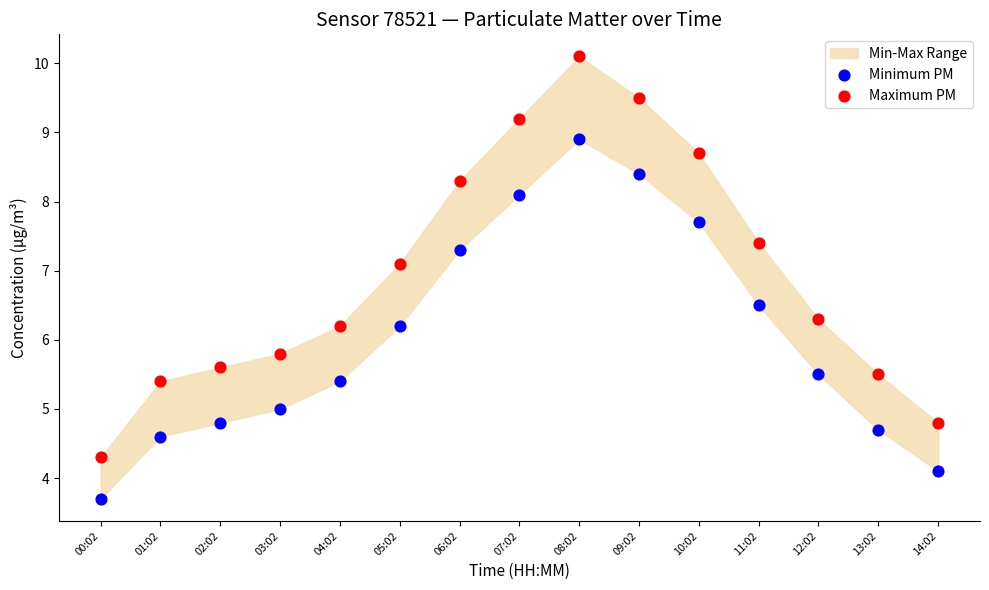

Which series has the largest Y range (max minus min)?

Maximum PM